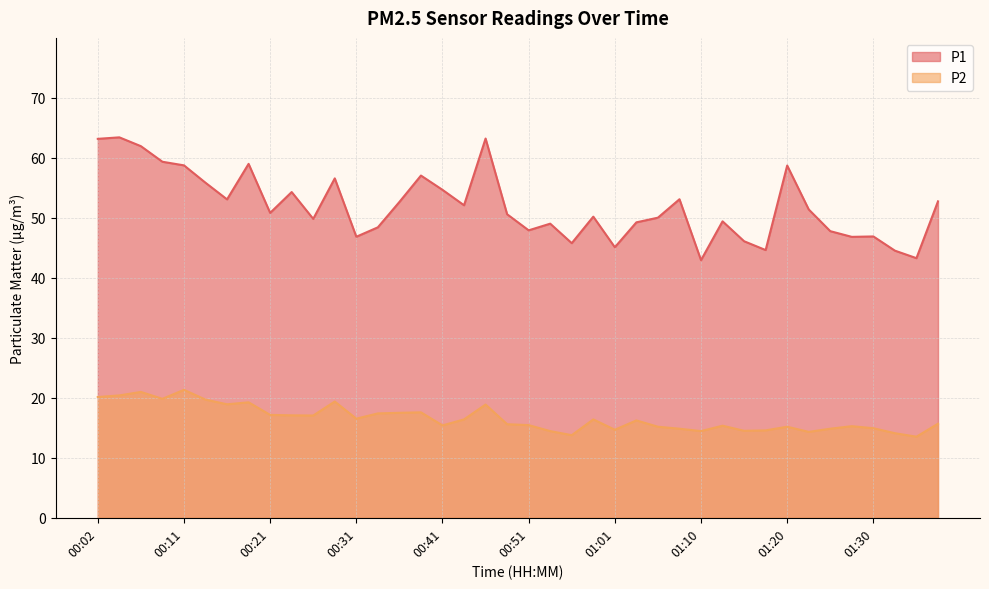

How many lines are shown in the chart?

2